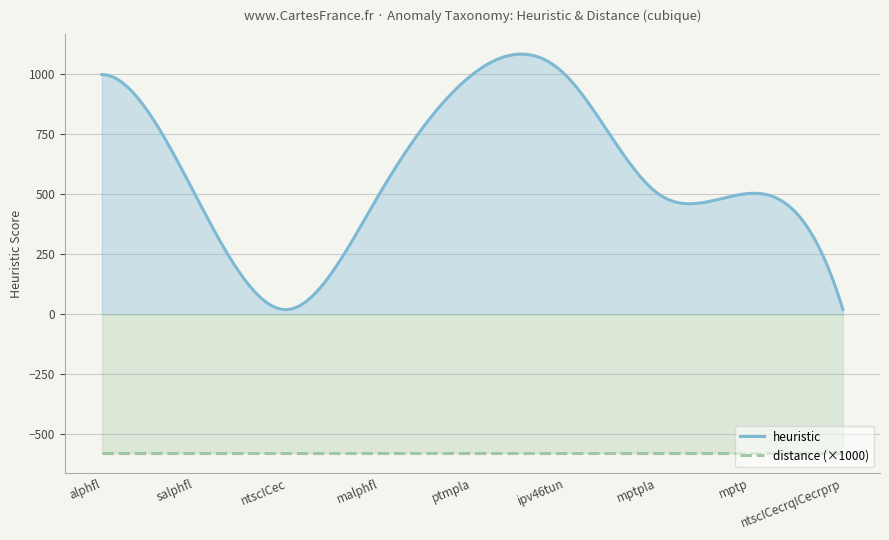

What is the difference between the maximum and minimum values in the heuristic series?

1064.1